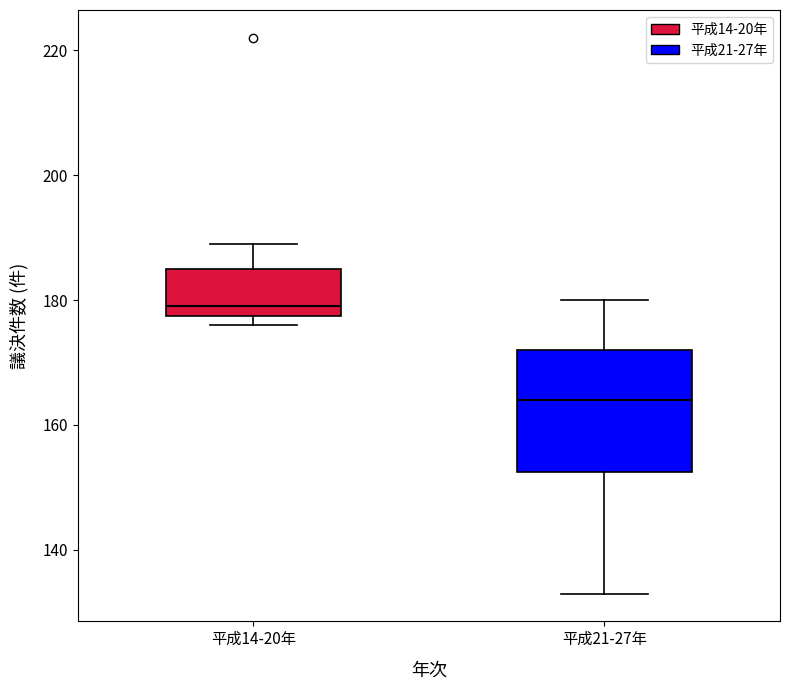

Which box has the highest median line?

平成14-20年